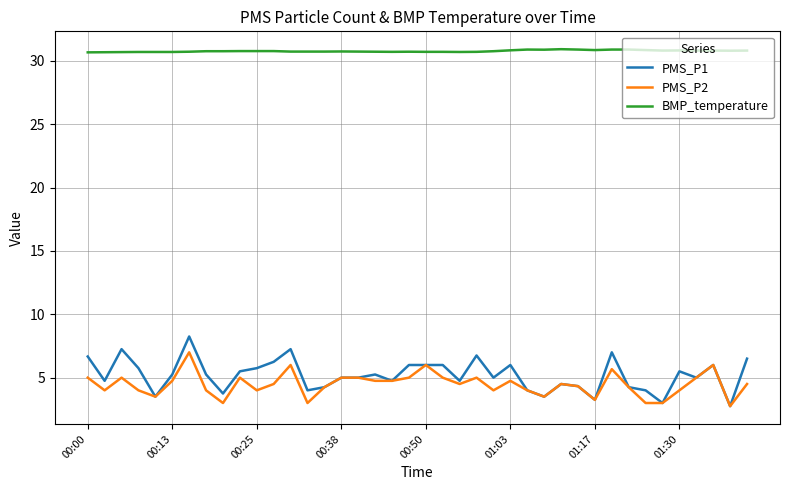

What is the sum of all BMP_temperature values?

1230.8